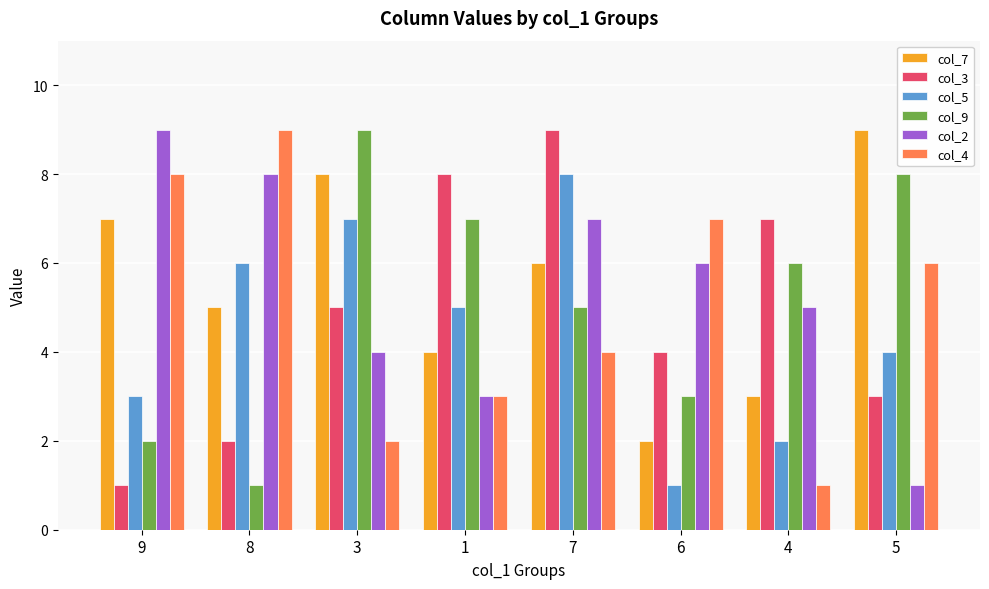

What position from the left is 7?

5